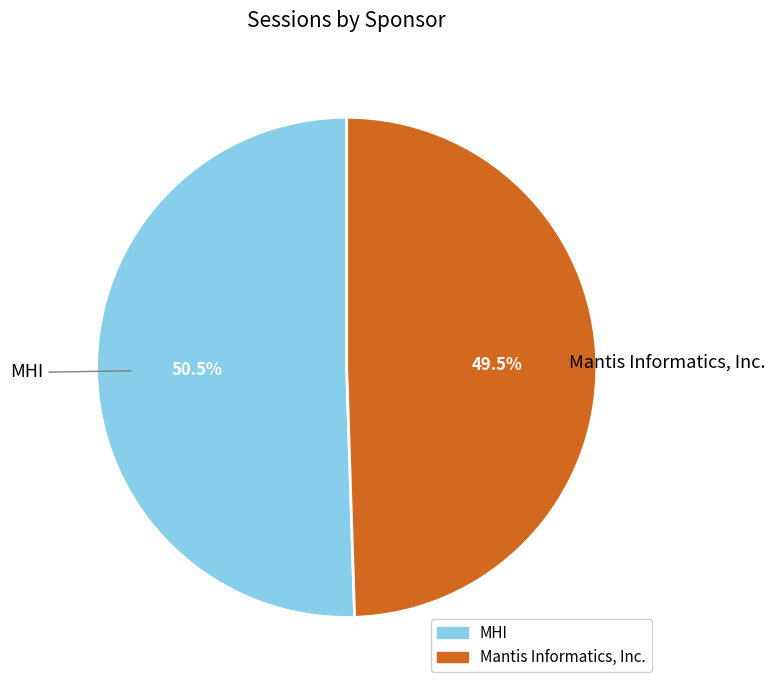

True or false: Mantis Informatics, Inc. accounts for 39% of the total.

False